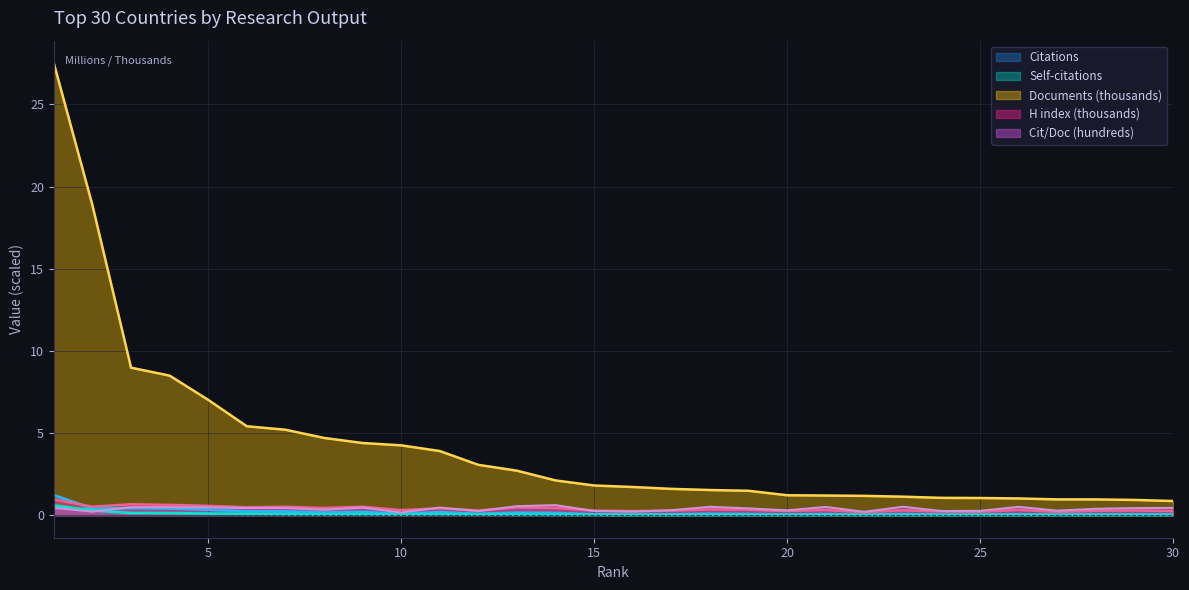

Where is the first local minimum for Citations?

2